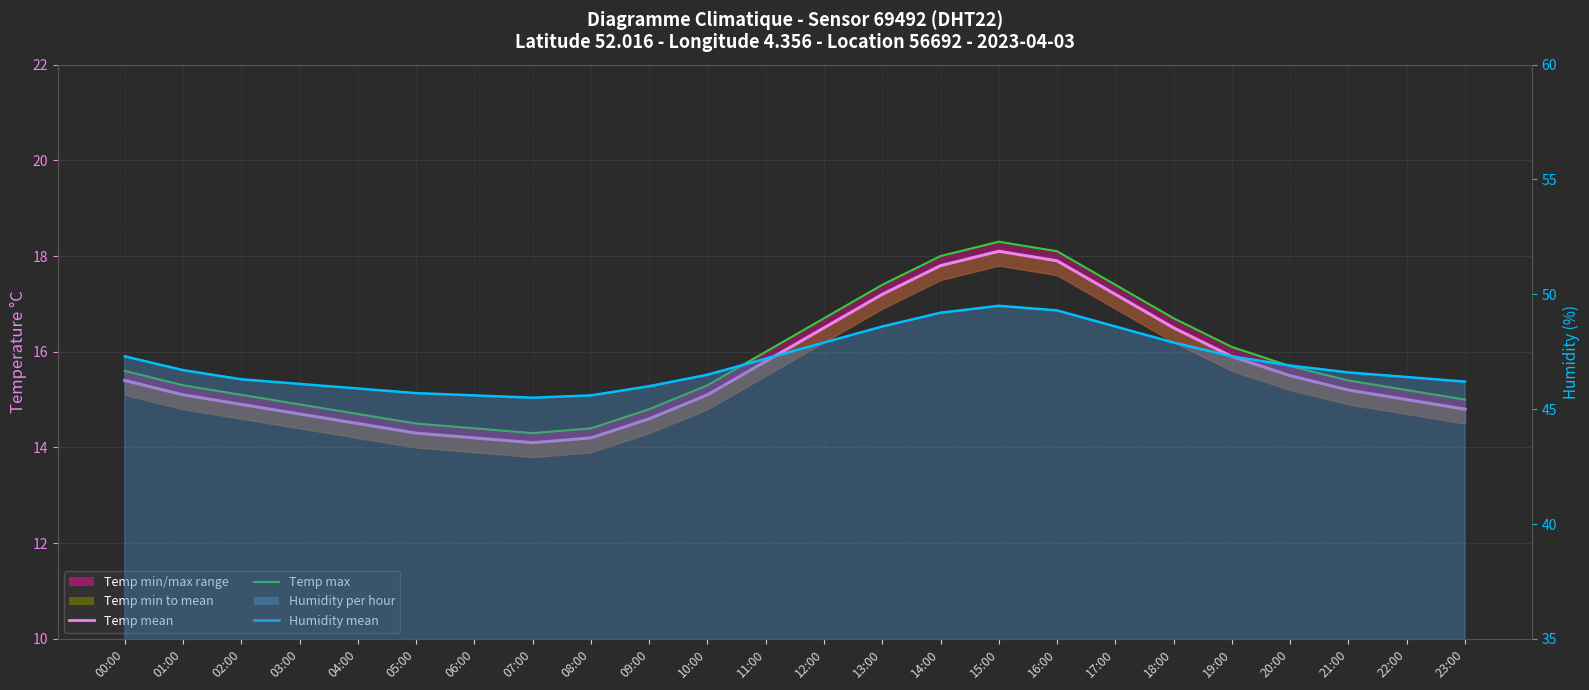

What is the maximum value shown in the chart?

49.5